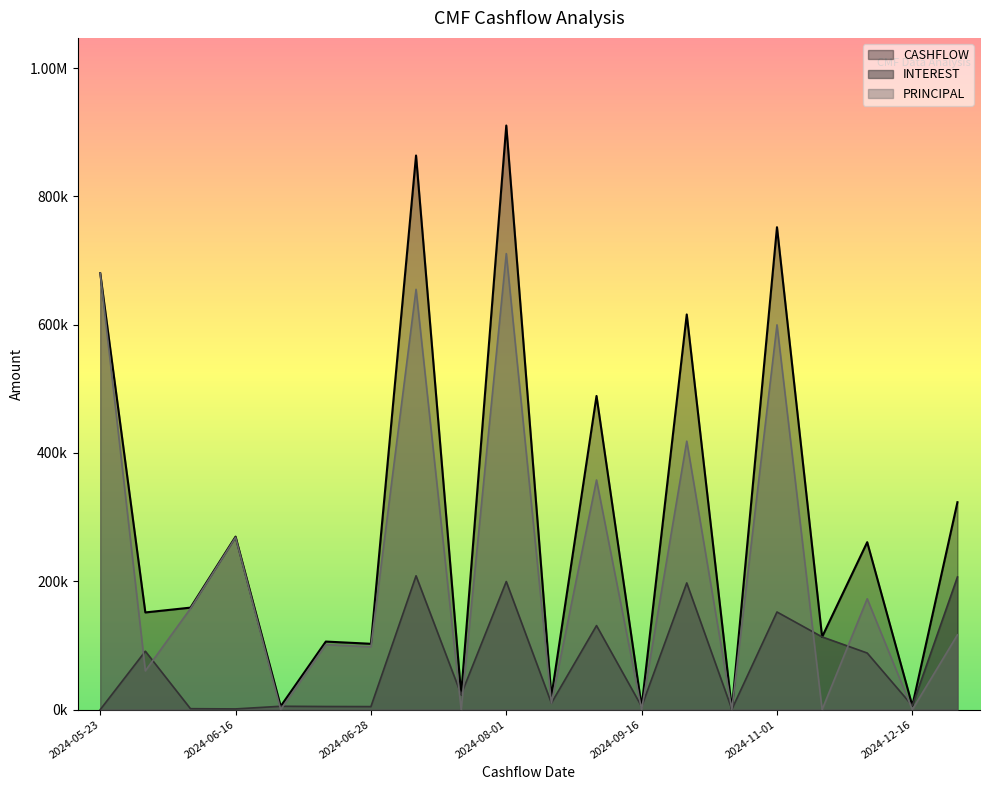

What are all the series names shown in the legend?

CASHFLOW, INTEREST, PRINCIPAL